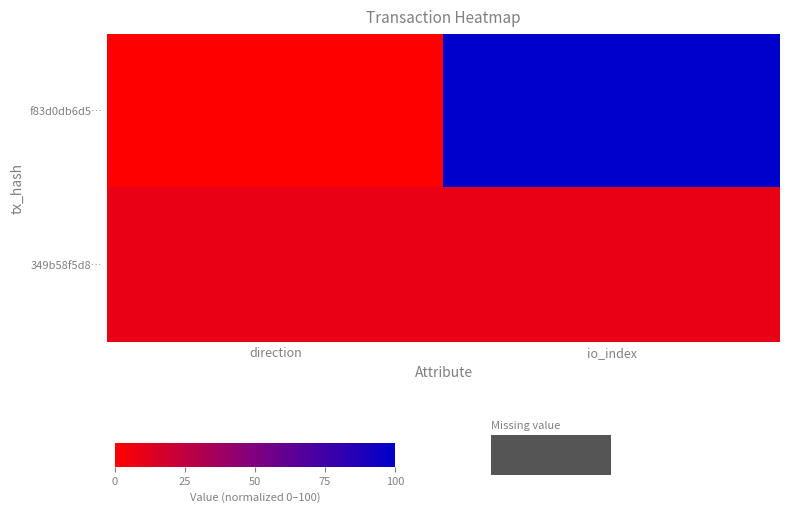

Reading right to left, transcribe all the data shown in this chart.

f83d0db6d5…: io_index=100.0	direction=0.0
349b58f5d8…: io_index=8.3	direction=8.3